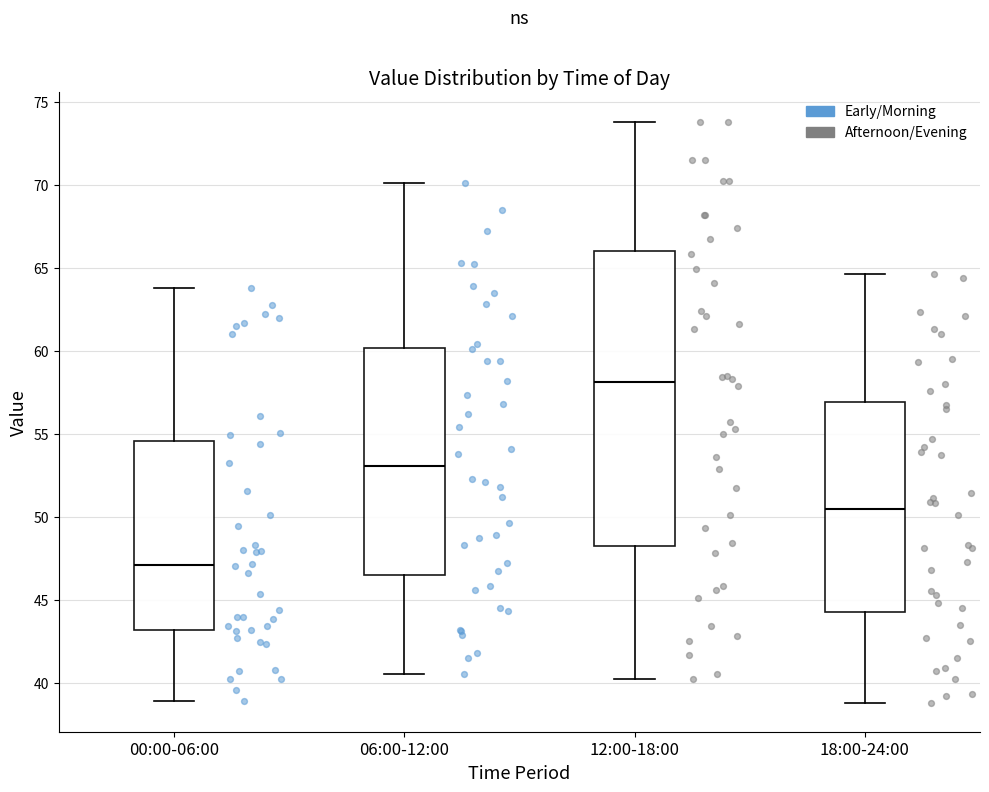

Reading left to right, read every box against the y-axis: the position of its median line, the range the box covers, and the ends of its whiskers. The values are not printed on the chart, so give them approximately, as read against the axis.

00:00-06:00: median 47.0, box 43.0 to 54.5, whiskers 39.0 to 64.0
06:00-12:00: median 53.0, box 46.5 to 60.0, whiskers 40.5 to 70.0
12:00-18:00: median 58.0, box 48.5 to 66.0, whiskers 40.0 to 74.0
18:00-24:00: median 50.5, box 44.5 to 57.0, whiskers 39.0 to 64.5